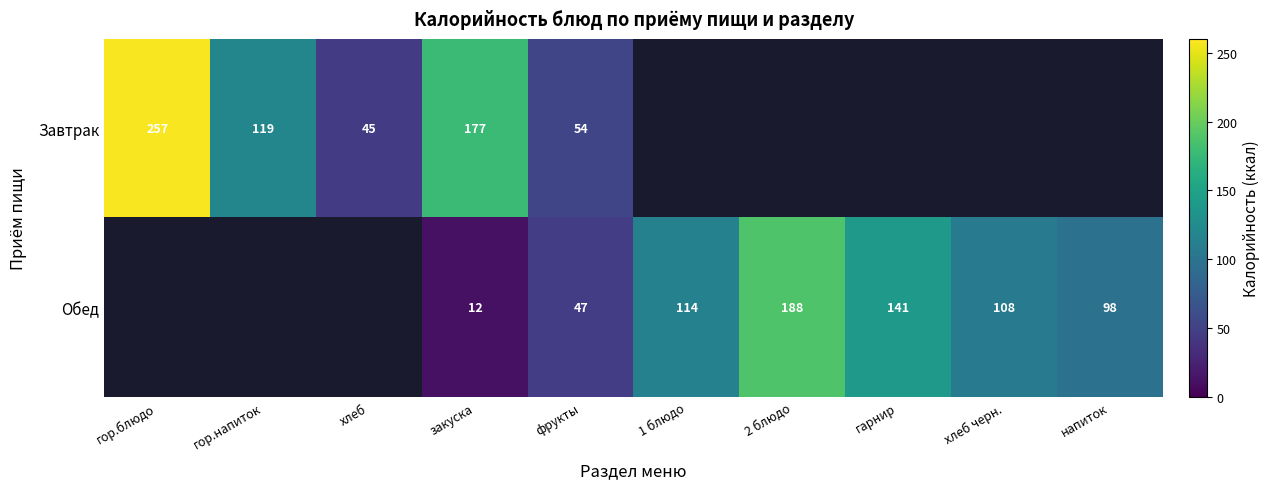

The Обед series shows 82 at фрукты. True or false?

False